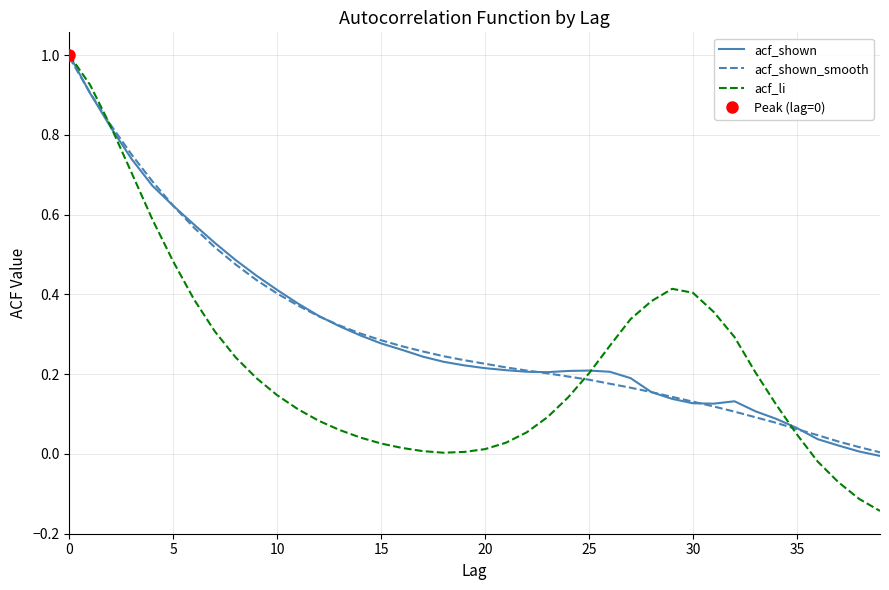

Where is acf_shown nearest to the value 0?

39